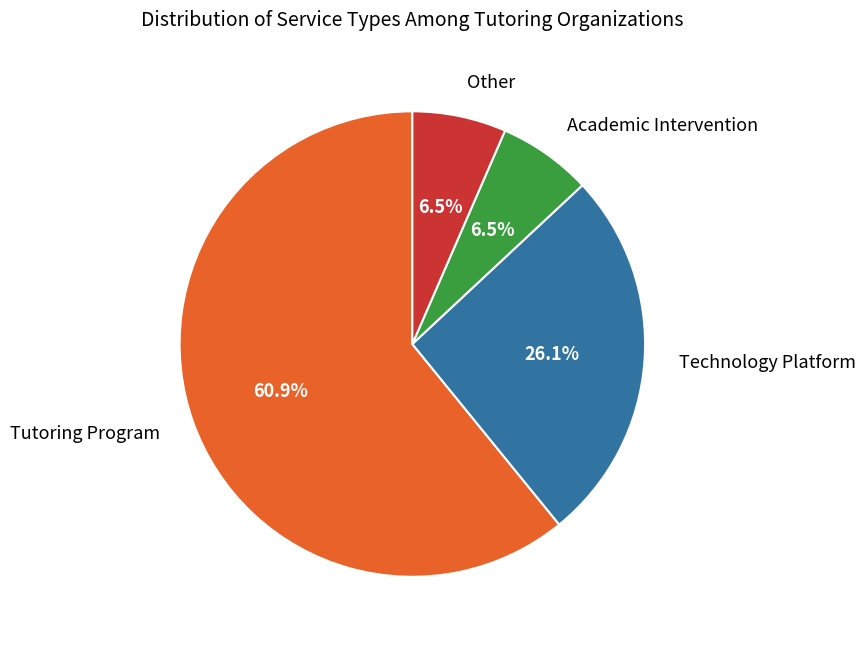

Which has a higher value, Academic Intervention or Tutoring Program?

Tutoring Program